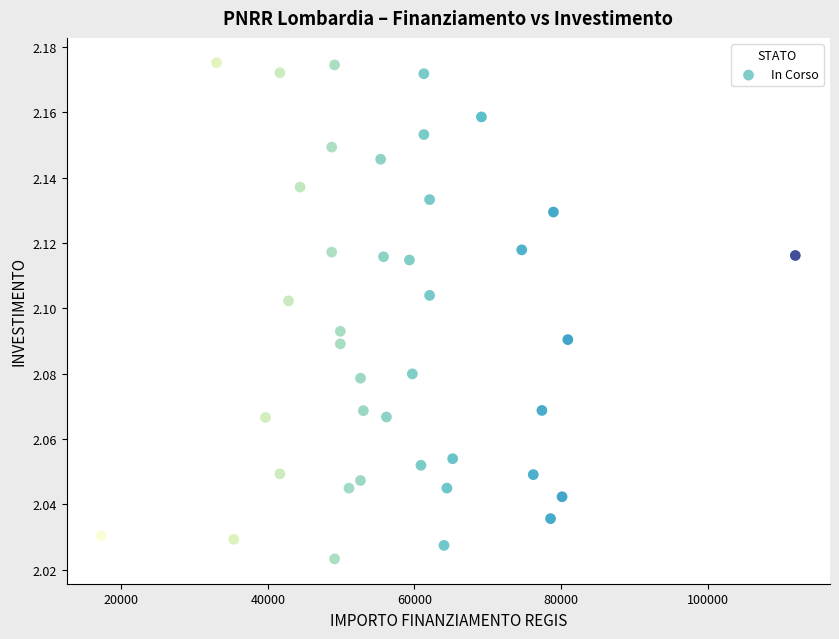

What is the range of X values (max minus min)?

94665.7